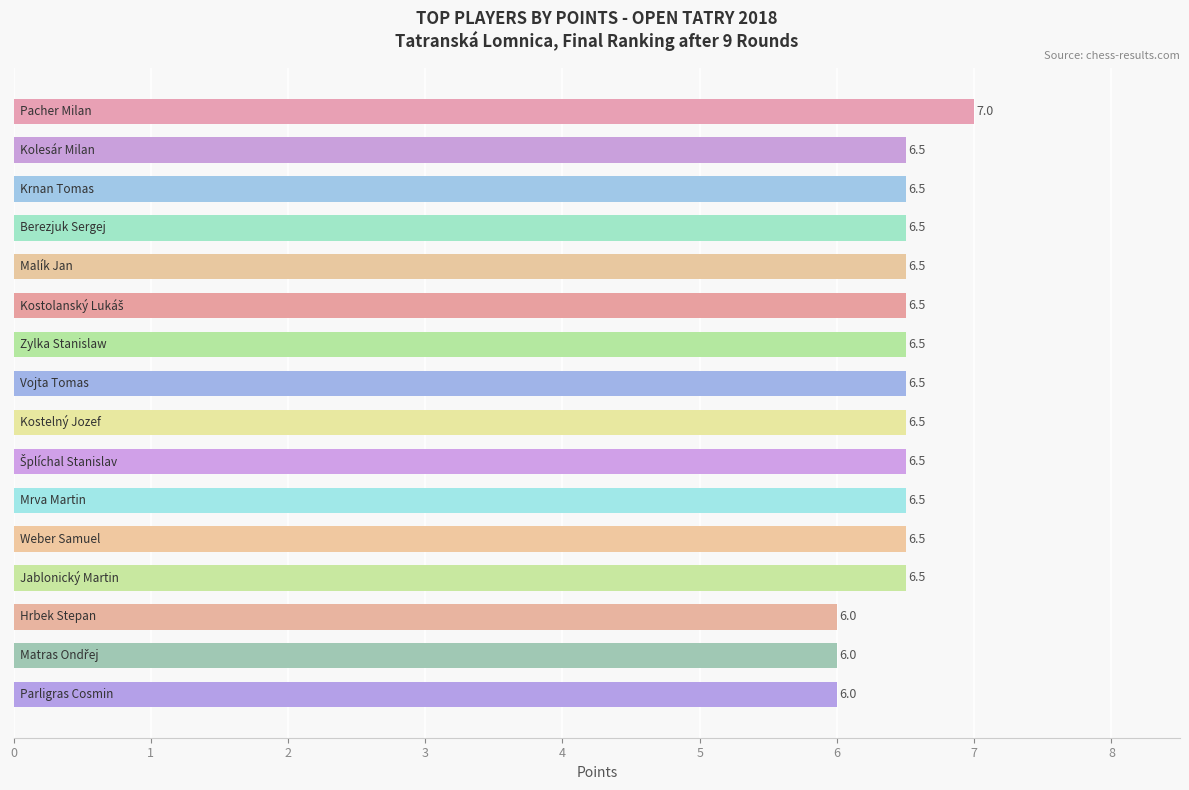

Count the values in the range 6 to 7.

16